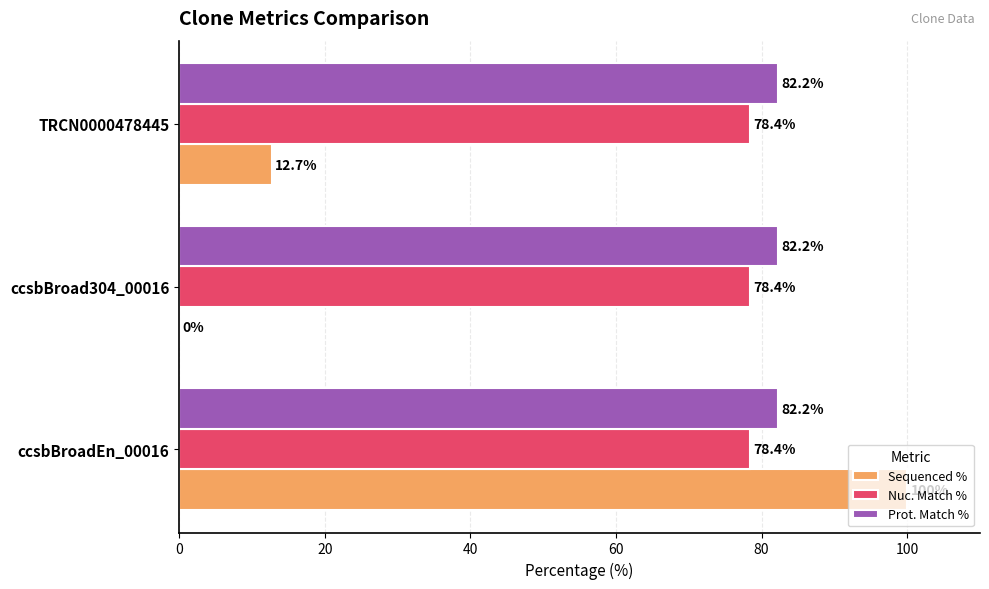

True or false: Prot. Match % has a value of 118.0 at ccsbBroadEn_00016.

False